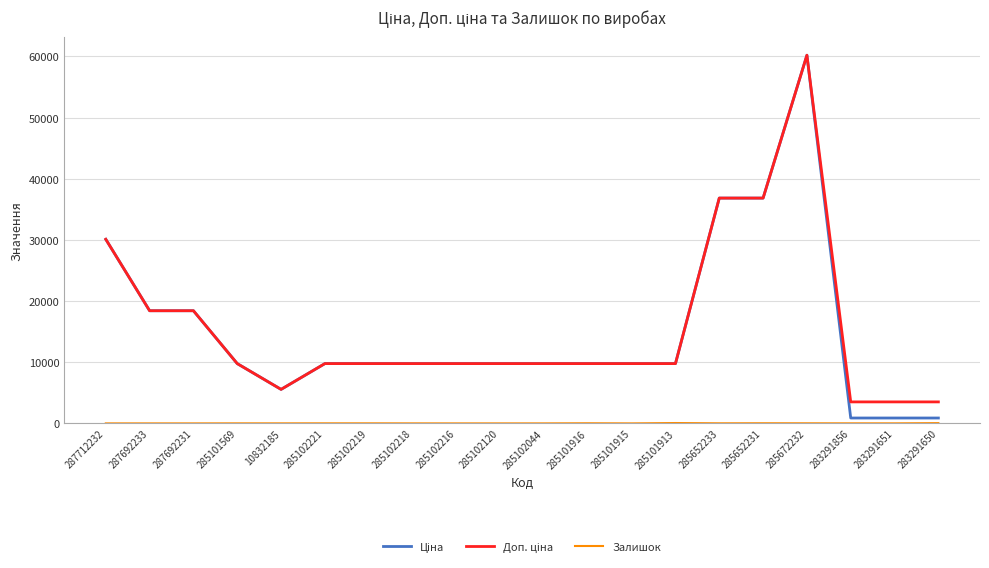

What is the maximum value shown in the chart?

60205.6